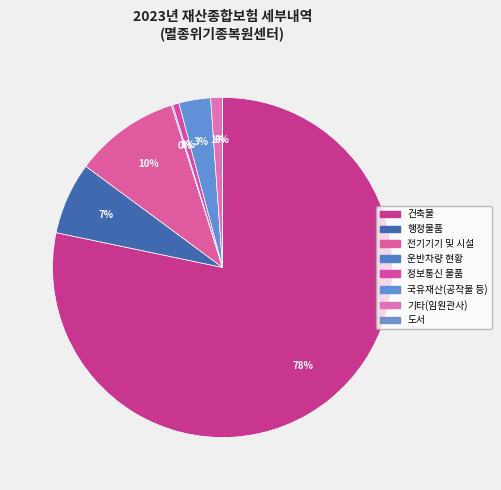

How many segments does this pie chart have?

8